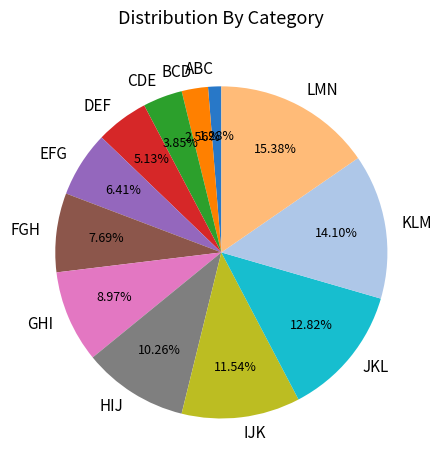

Is there a majority slice in this chart?

No